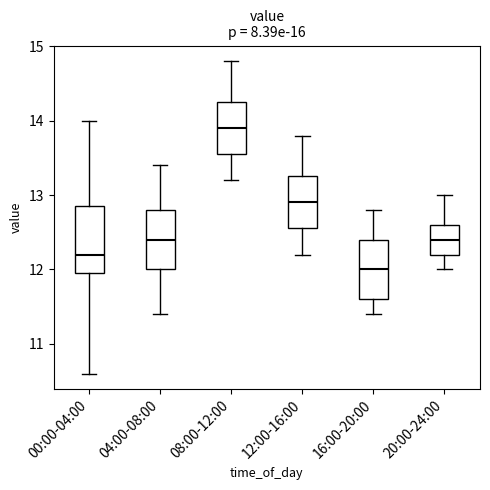

Which box is the tallest, from its lower edge to its upper edge?

00:00-04:00